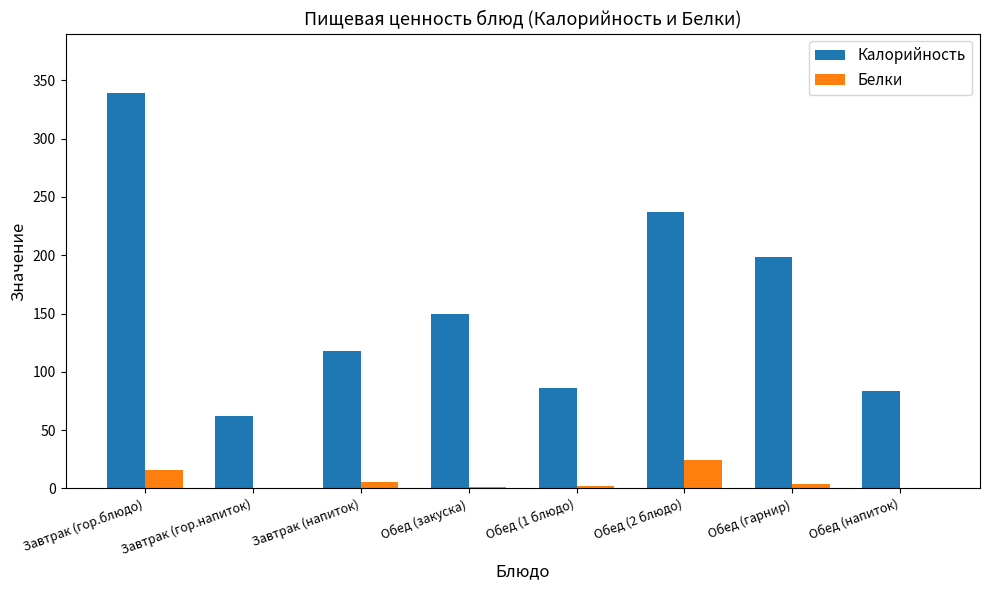

What is the sum of all Белки values?

54.2